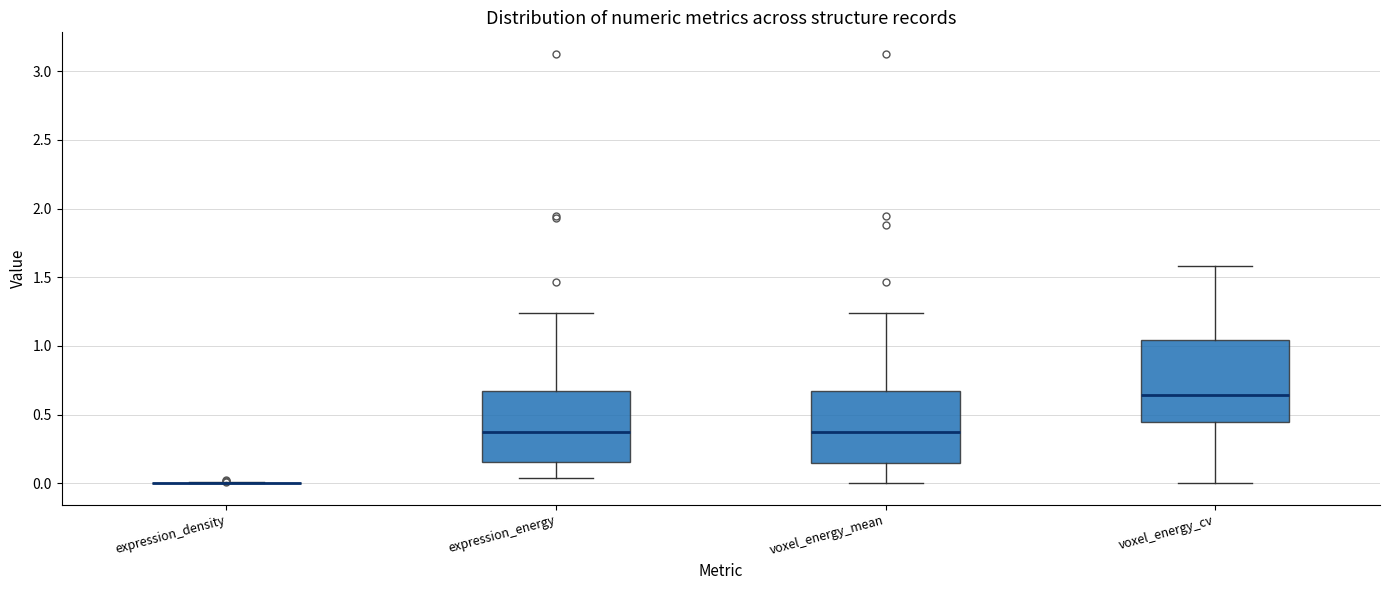

Reading left to right, transcribe this box plot: for each box, give where its median line is, the range the box spans, and where its two whiskers end, as read against the y-axis. The values are not printed on the chart, so give them approximately, as read against the axis.

expression_density: box collapsed to a line at 0.00, whiskers 0.00 to 0.00
expression_energy: median 0.40, box 0.15 to 0.65, whiskers 0.05 to 1.25
voxel_energy_mean: median 0.40, box 0.15 to 0.65, whiskers 0.00 to 1.25
voxel_energy_cv: median 0.65, box 0.45 to 1.05, whiskers 0.00 to 1.60